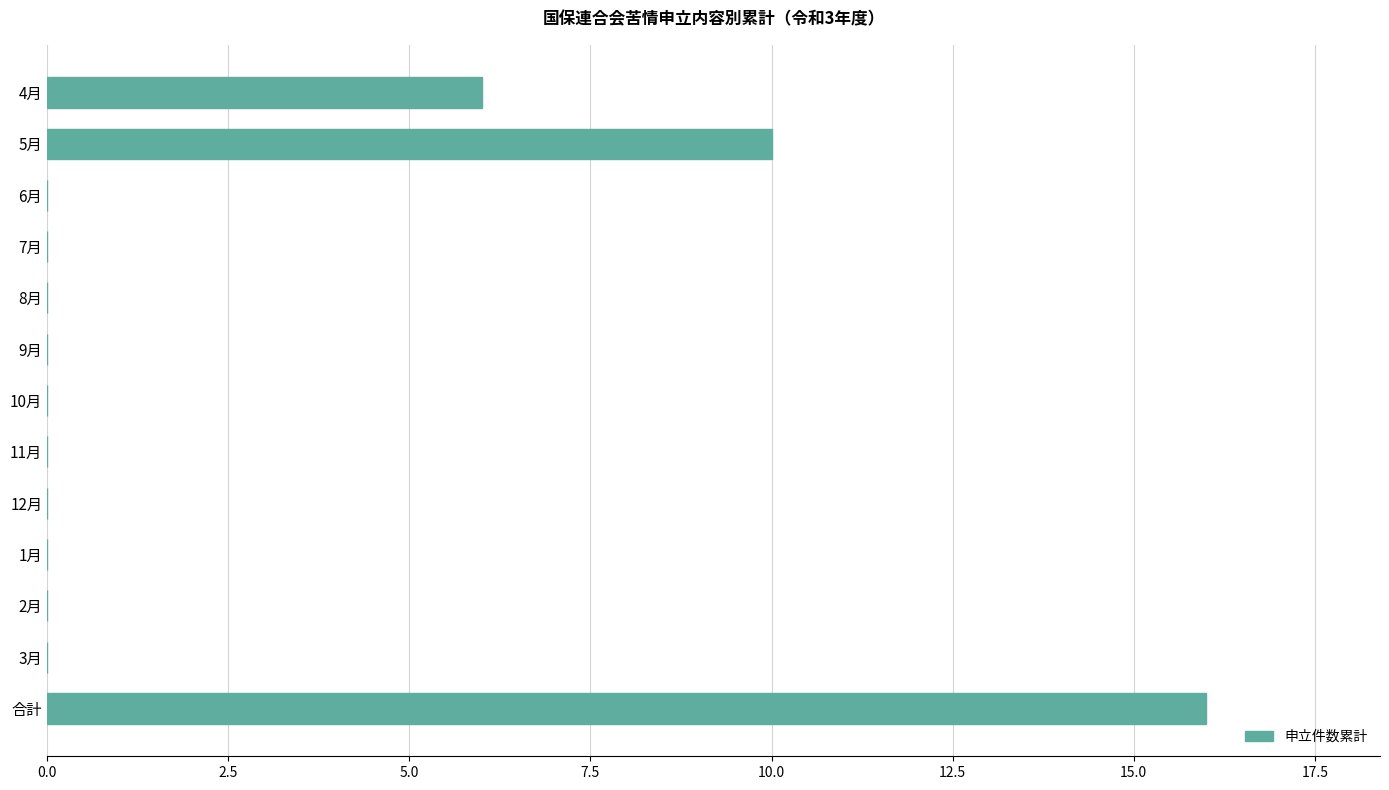

At which category does the chart reach its peak across all series?

合計